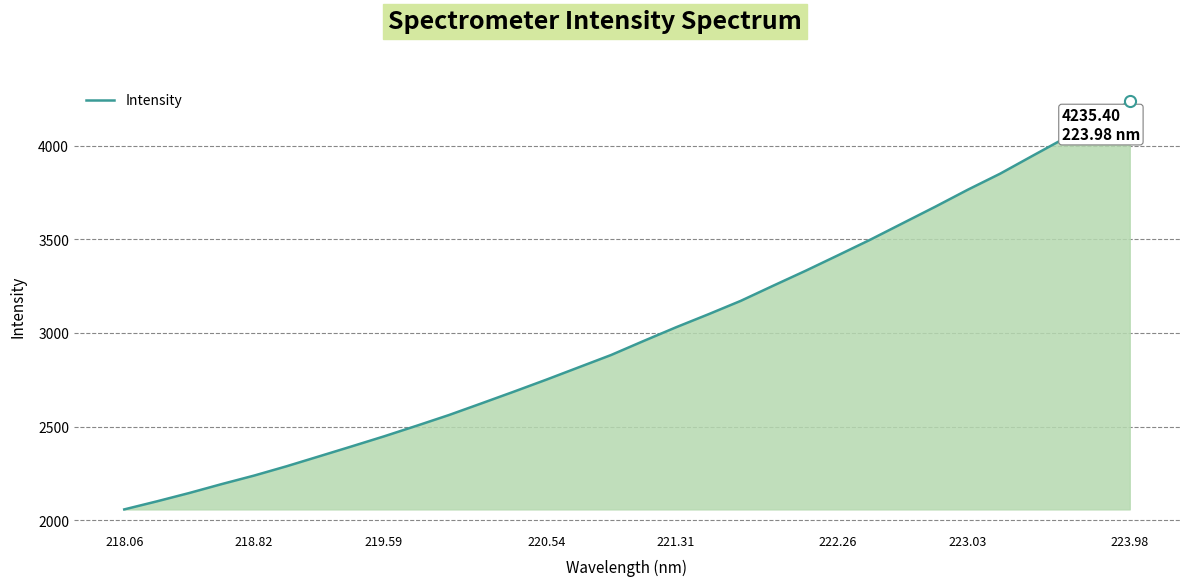

What is the difference between the maximum and minimum values?

2177.5